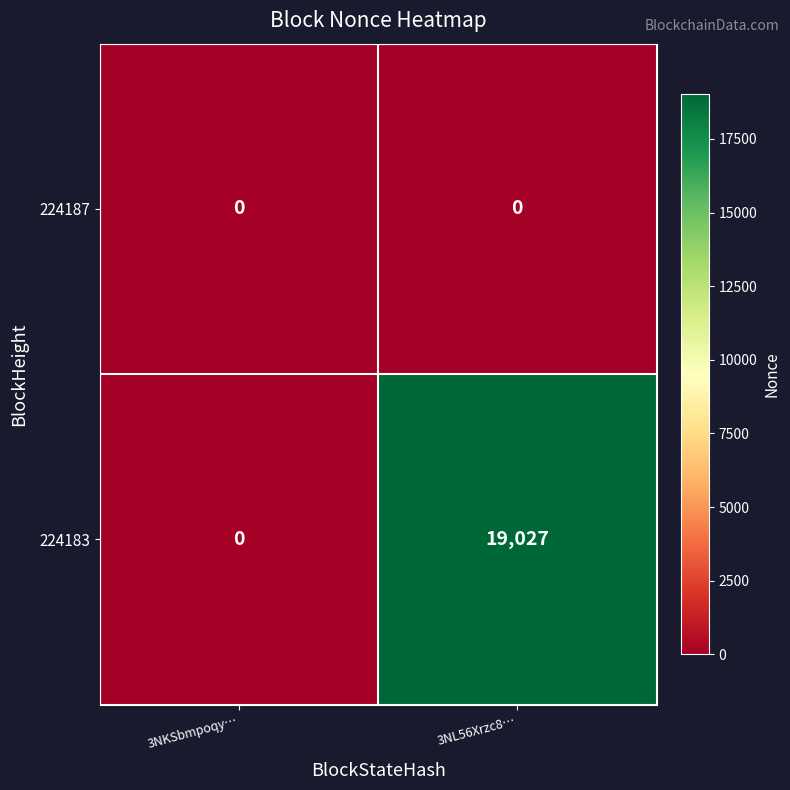

List the labels in order of 224183 value, largest first.

3NL56Xrzc8…, 3NKSbmpoqy…